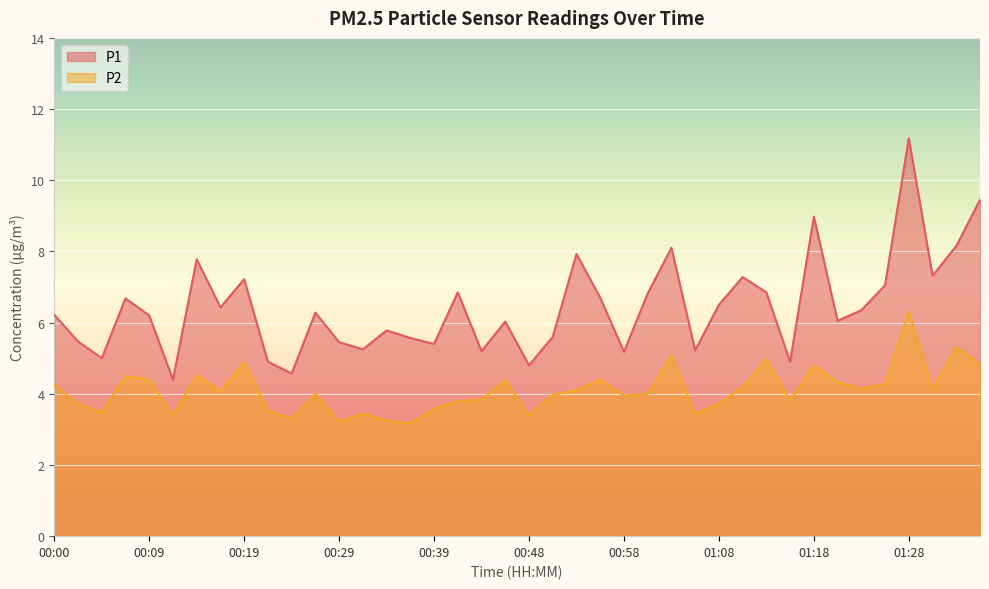

What position from the right is 01:32?

2